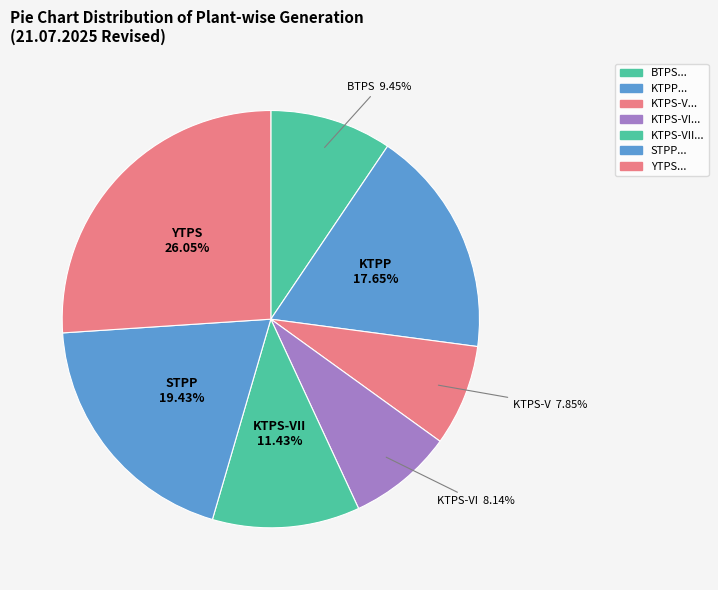

How many segments does this pie chart have?

7